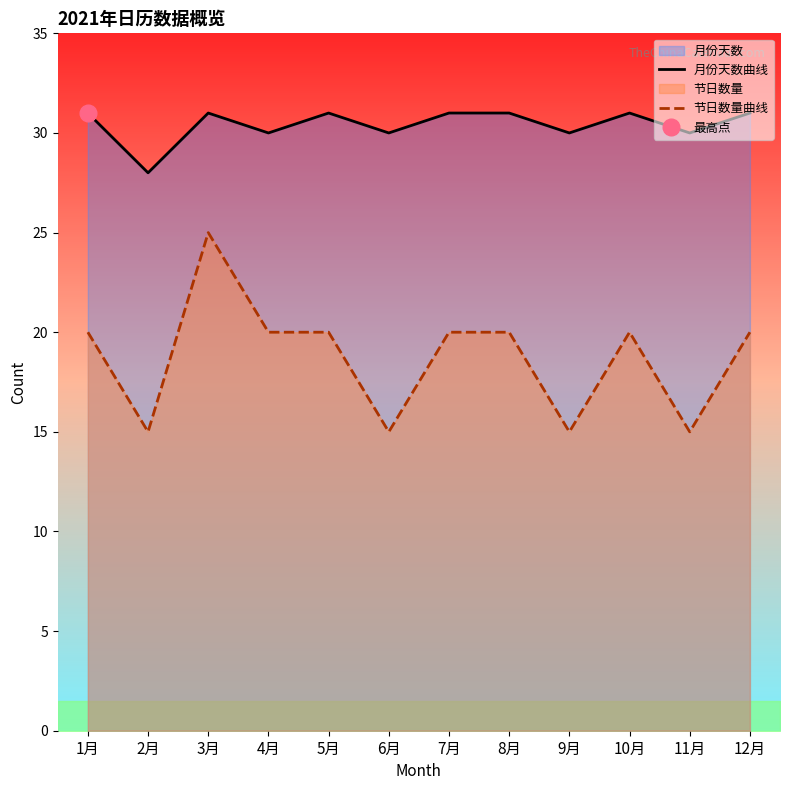

Reading right to left, extract all data points from this chart.

月份天数曲线: 31	30	31	30	31	31	30	31	30	31	28	31
节日数量曲线: 20	15	20	15	20	20	15	20	20	25	15	20